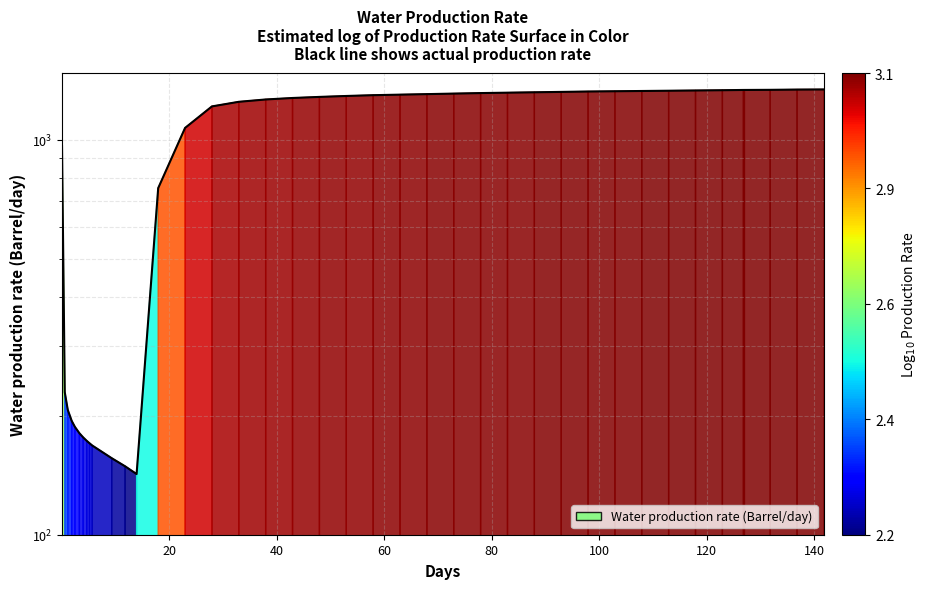

Rank the categories by value from highest to lowest.

141.8, 136.8, 131.8, 126.8, 126.9, 122.9, 117.9, 112.9, 107.9, 102.9, 97.91, 92.91, 87.91, 82.91, 77.91, 72.91, 67.91, 62.91, 57.91, 52.91, 47.91, 42.91, 37.91, 32.91, 27.91, 22.91, 0.01, 17.91, 0.5265, 1.09, 1.816, 2.414, 3.241, 3.945, 4.613, 5.128, 5.628, 9.256, 11.75, 13.89